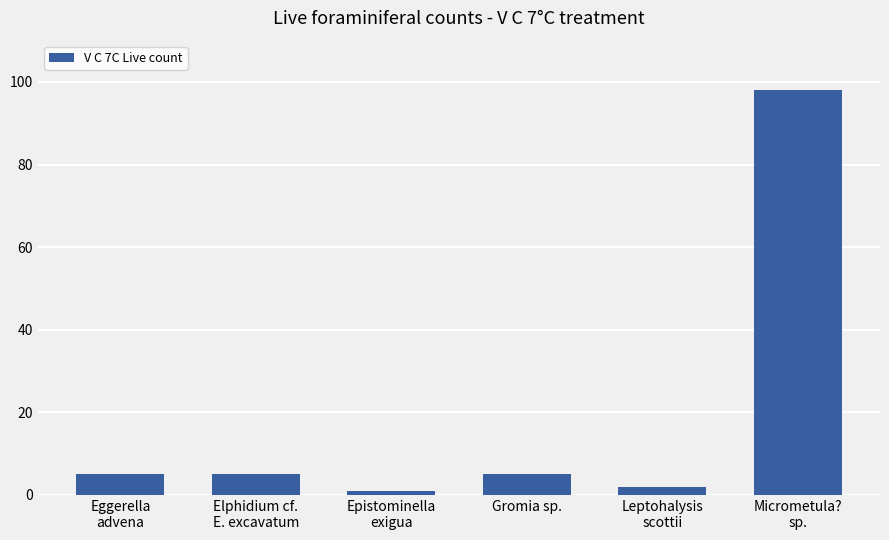

How many categories are shown in the chart?

6